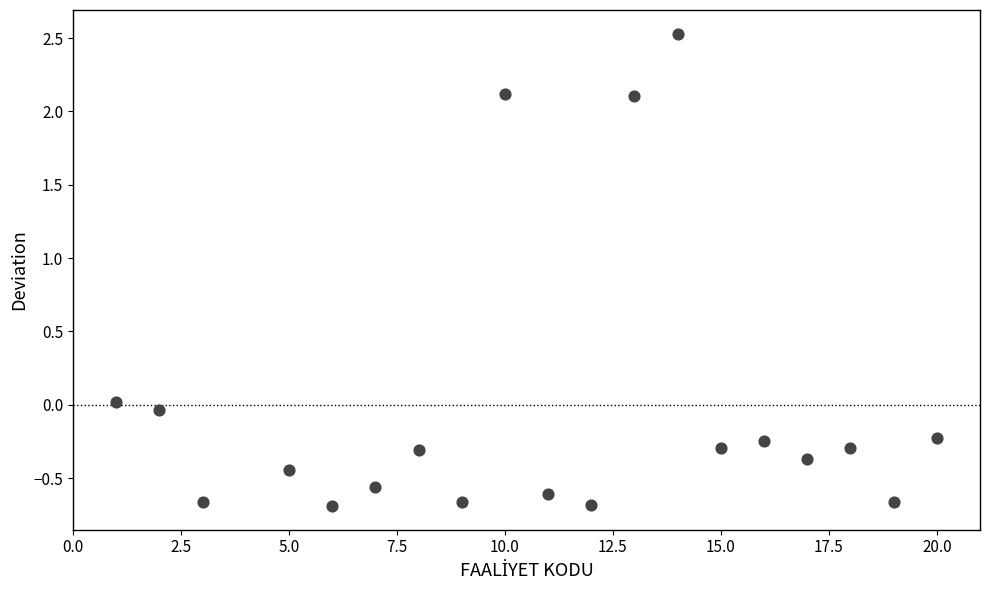

What is the range of Y values (max minus min)?

3.2